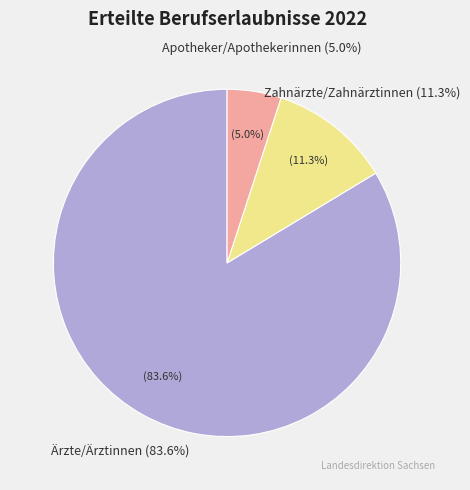

How many segments does this pie chart have?

3